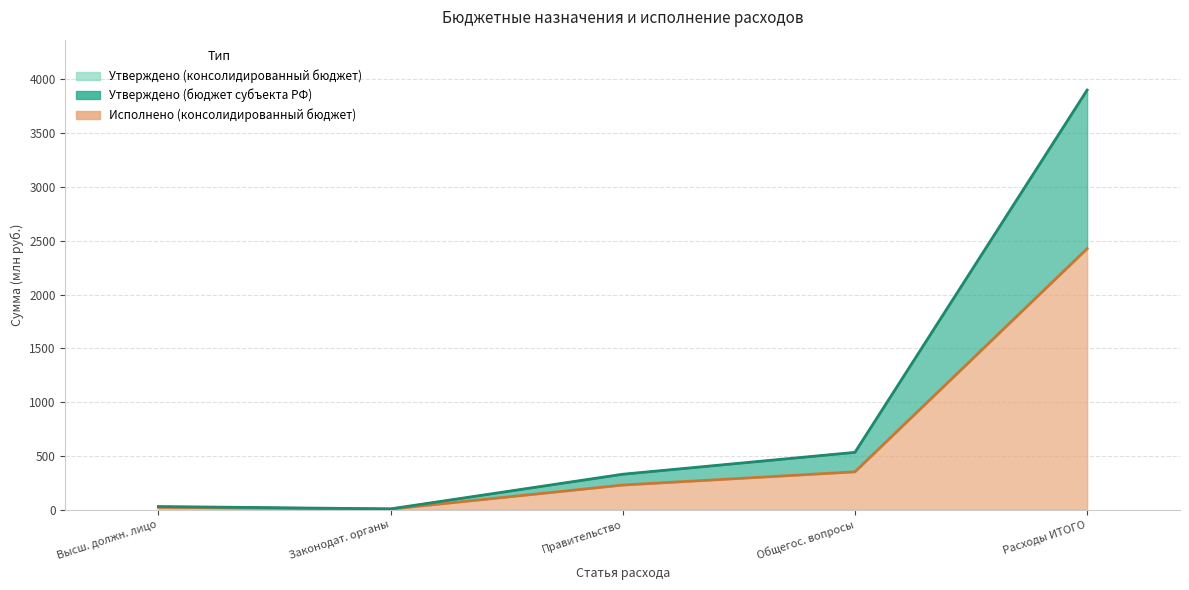

The Исполнено (консолидированный бюджет) series shows 229.7 at Правительство. True or false?

True